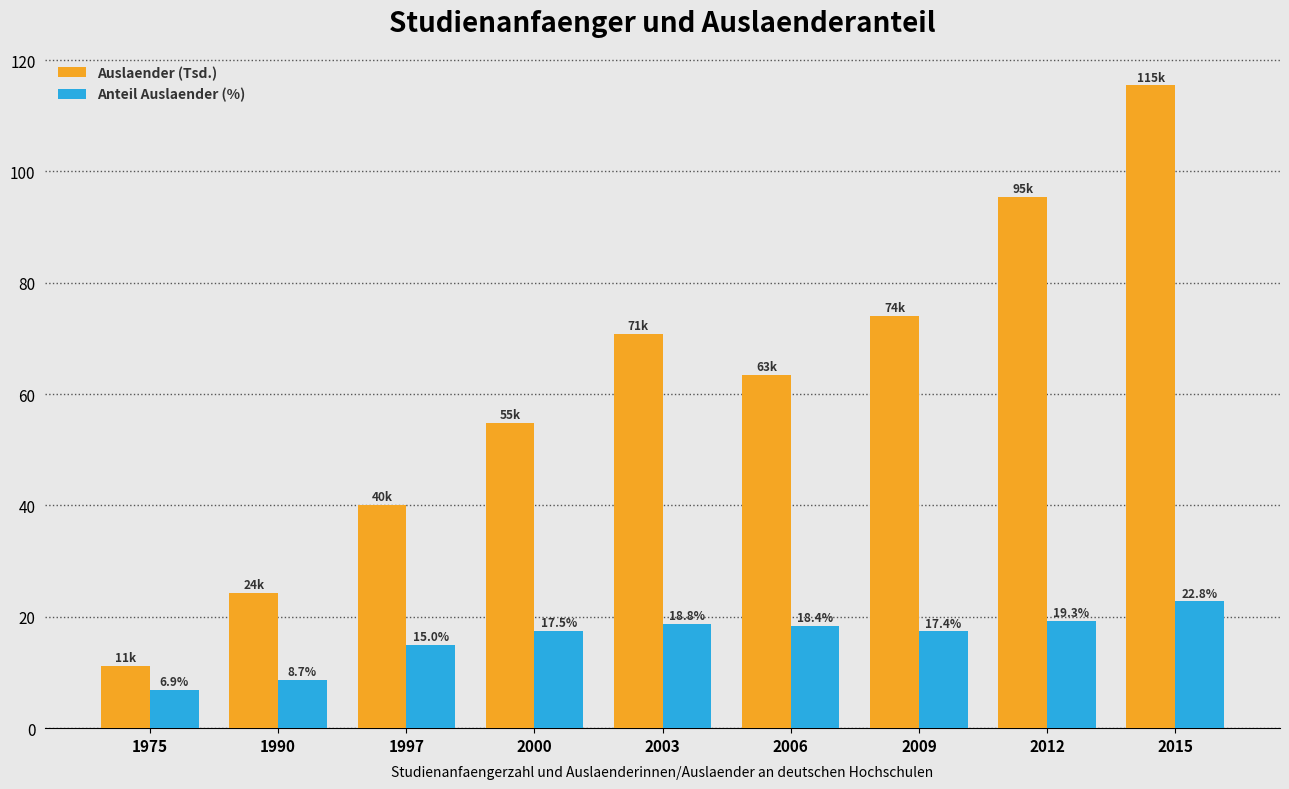

Which series has the largest total across all categories?

Auslaender (Tsd.)